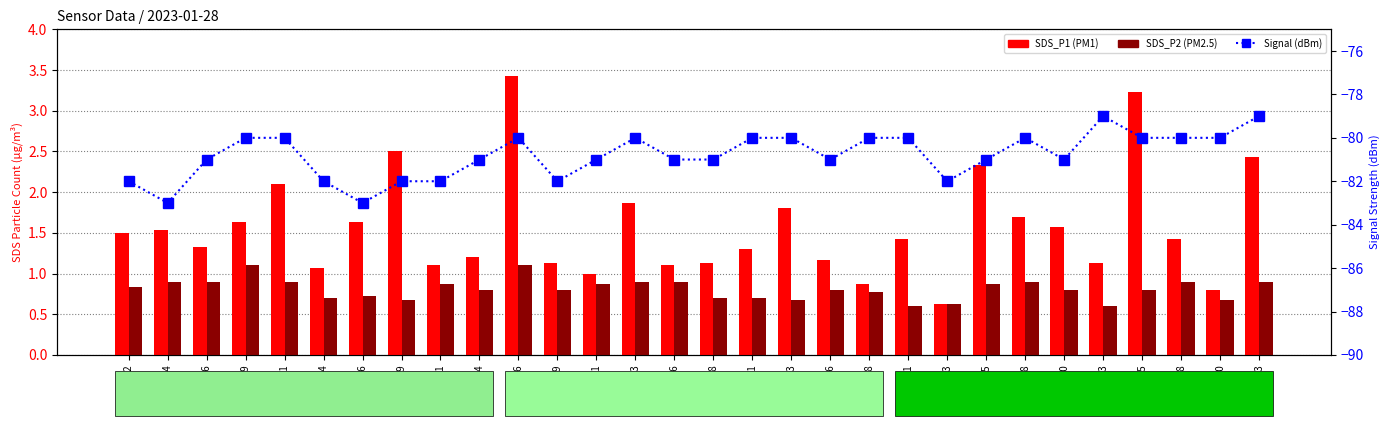

How many groups of bars are there?

30